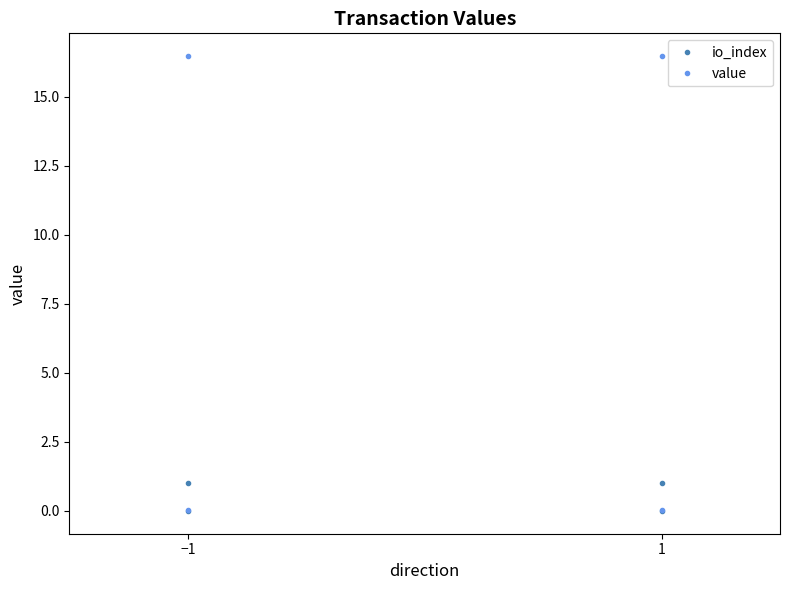

True or false: value has more than 0 points higher than both neighbors.

True